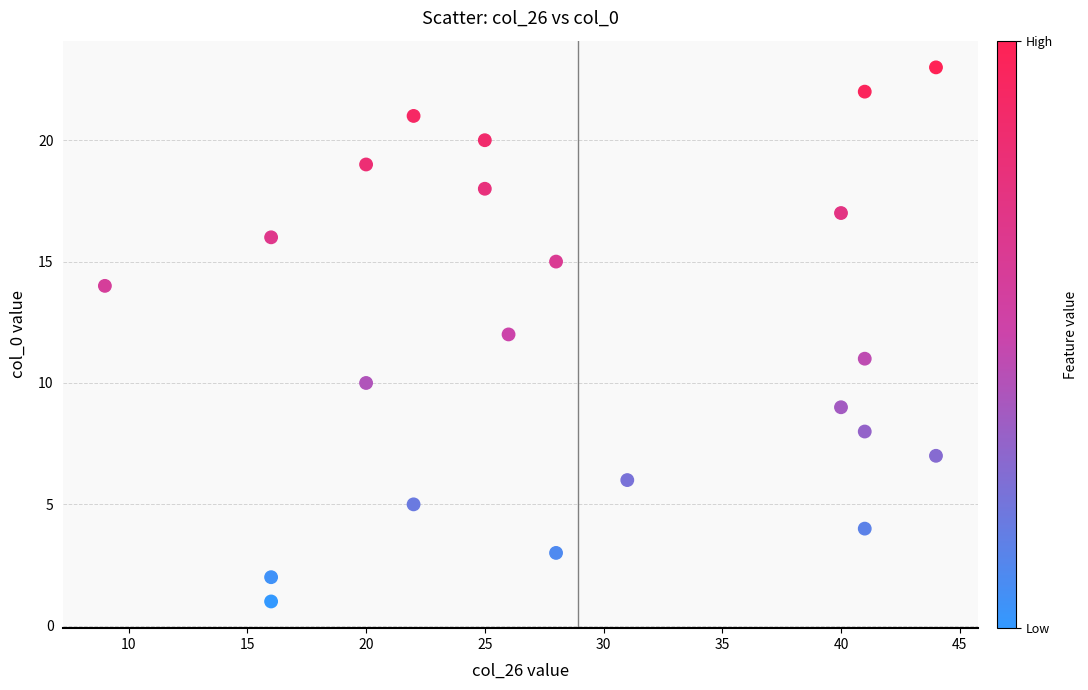

What is the range of Y values (max minus min)?

22